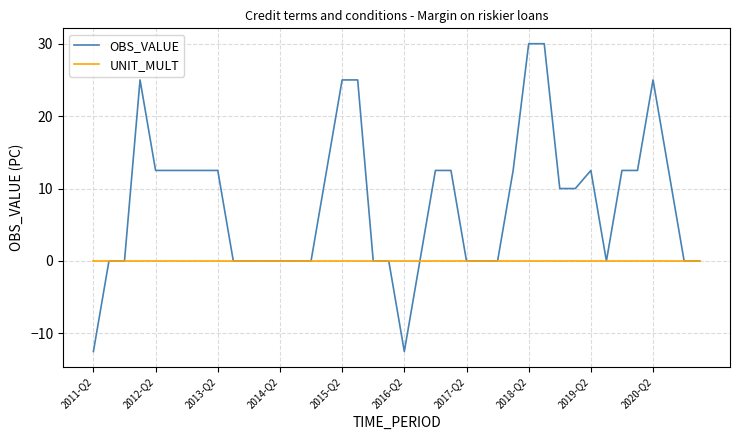

Does the chart display data point markers on the line(s)?

No